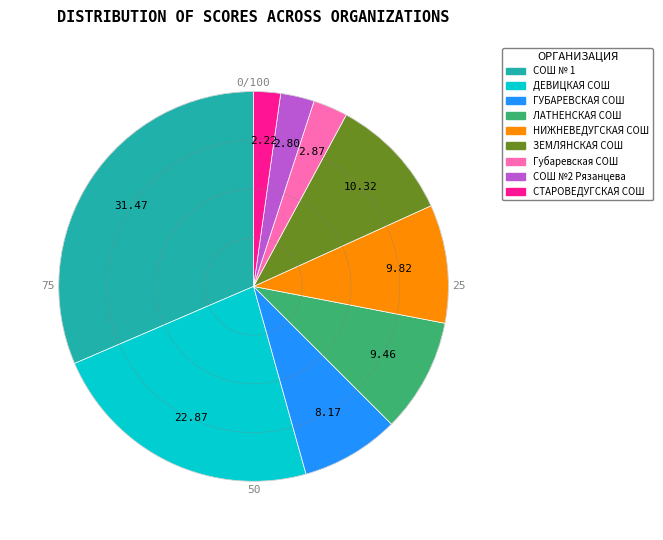

Approximately how many times larger is the value at СТАРОВЕДУГСКАЯ СОШ compared to ГУБАРЕВСКАЯ СОШ?

0.3